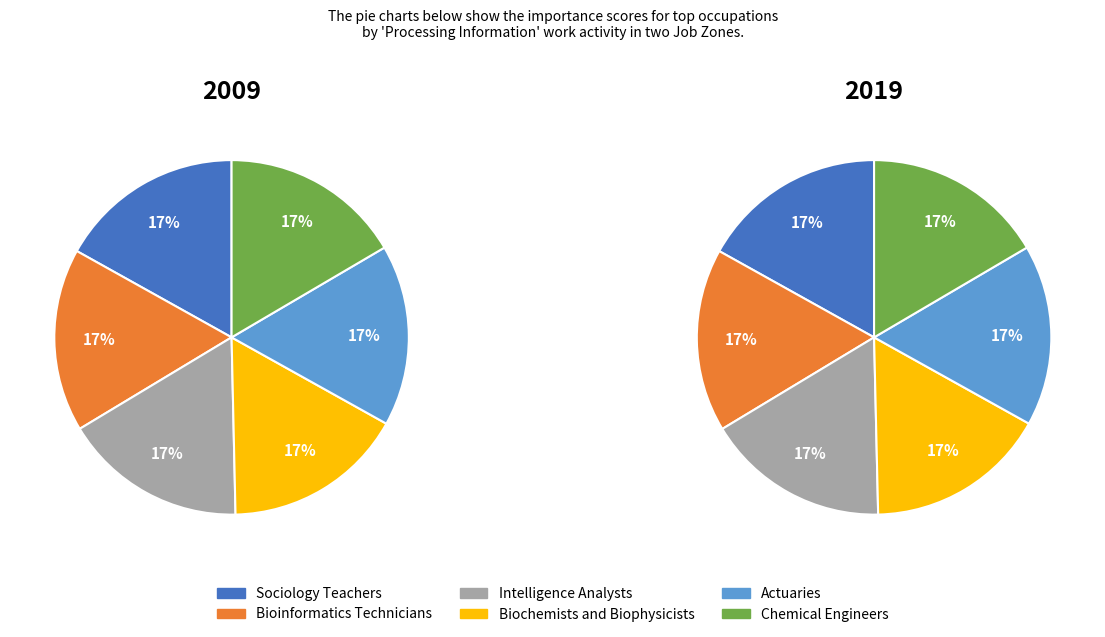

Is it true that Biochemists and Biophysicists is 5% of the pie?

False